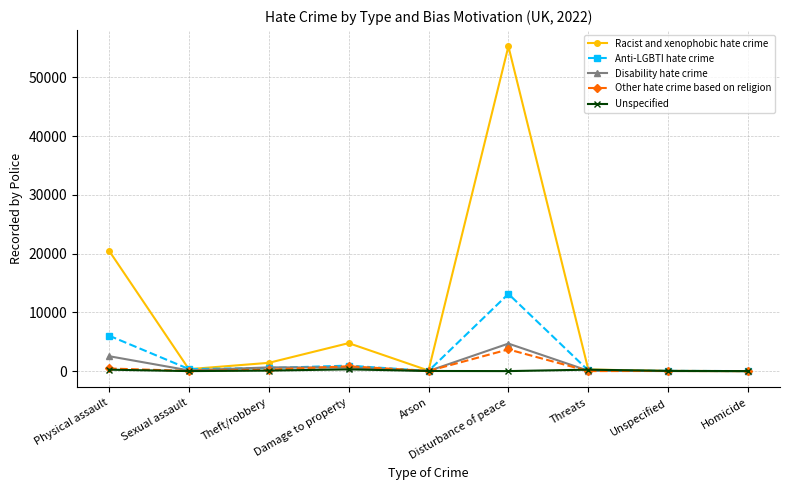

What is the label of the 6th point from the right?

Damage to property